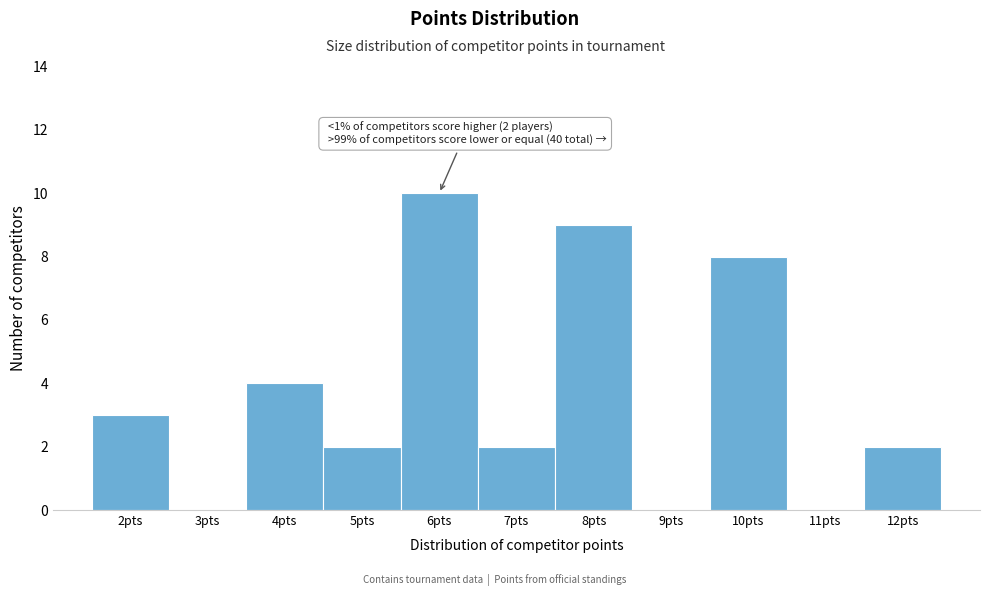

Which range on the x-axis has the tallest bar?

5.5 to 6.5